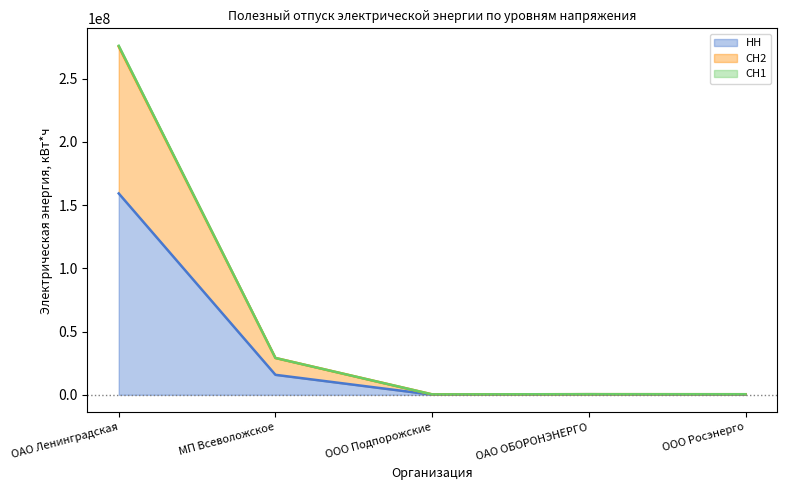

What are all the series names shown in the legend?

НН, СН2, СН1